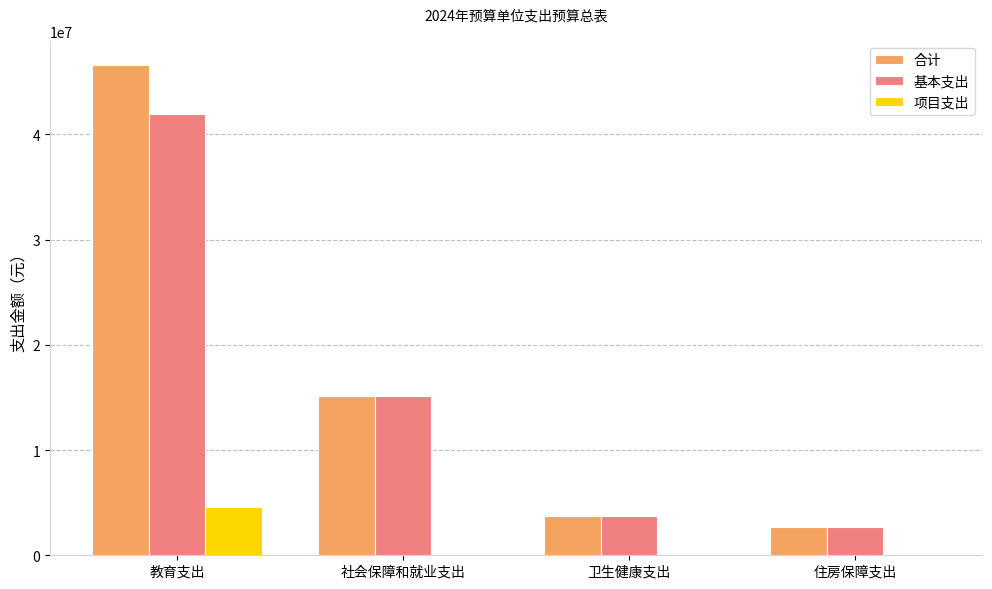

The 项目支出 series shows 0.0 at 住房保障支出. True or false?

True